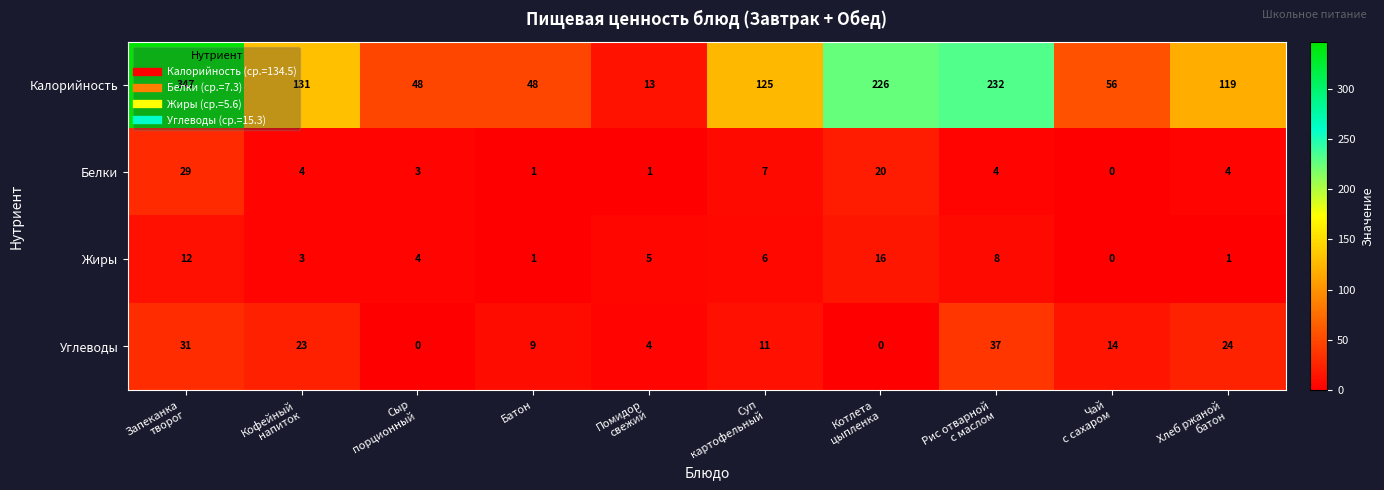

Which series has the largest total across all categories?

Калорийность